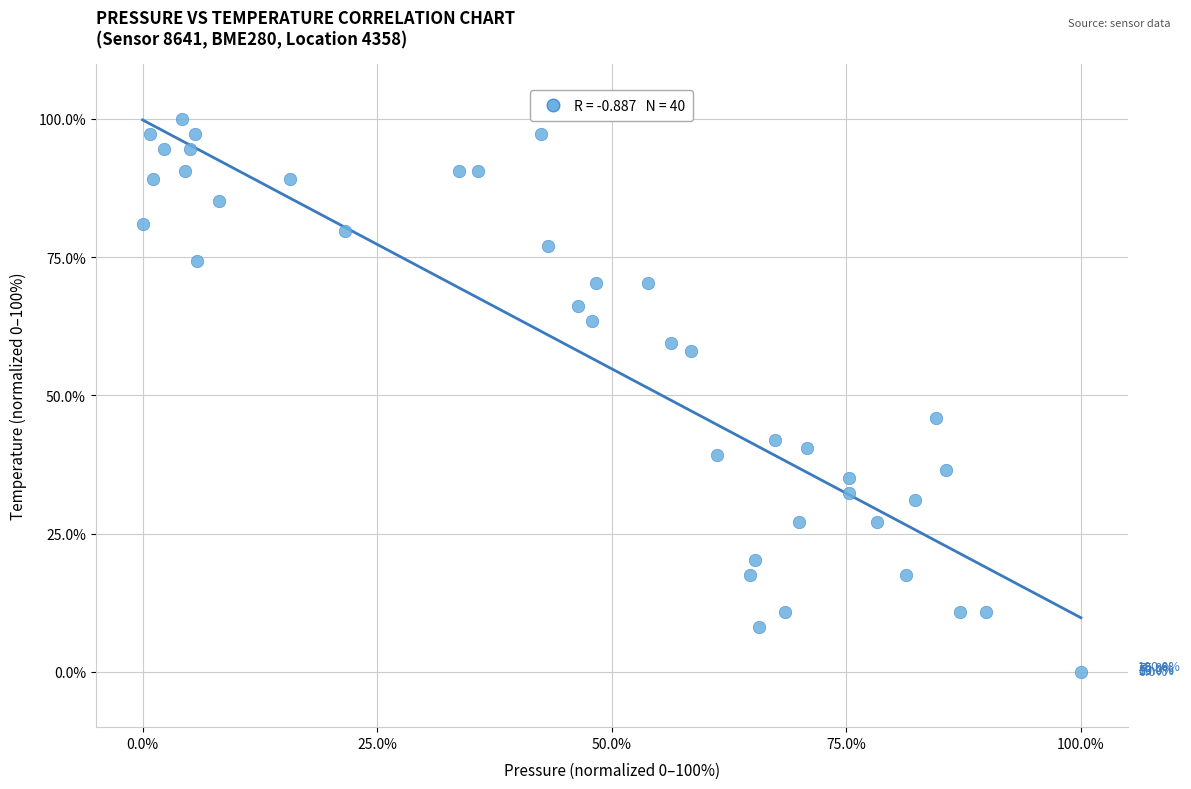

What Y value in the scatter plot is closest to 50?

45.9